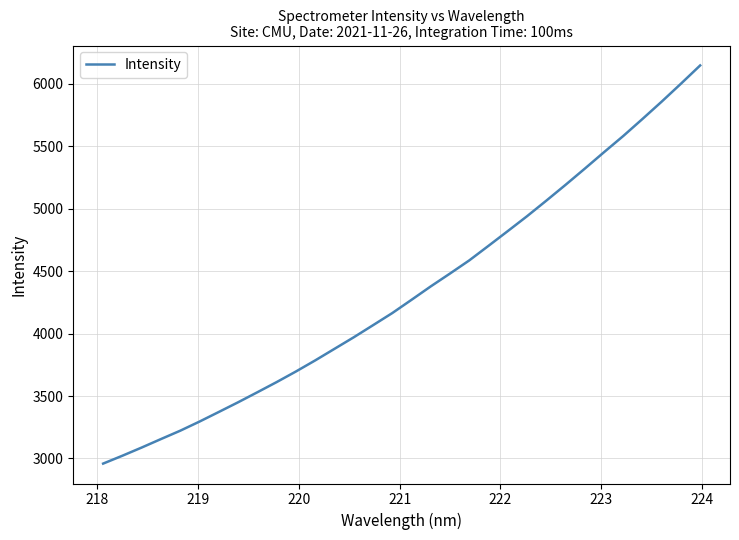

What is the maximum value shown in the chart?

6146.6